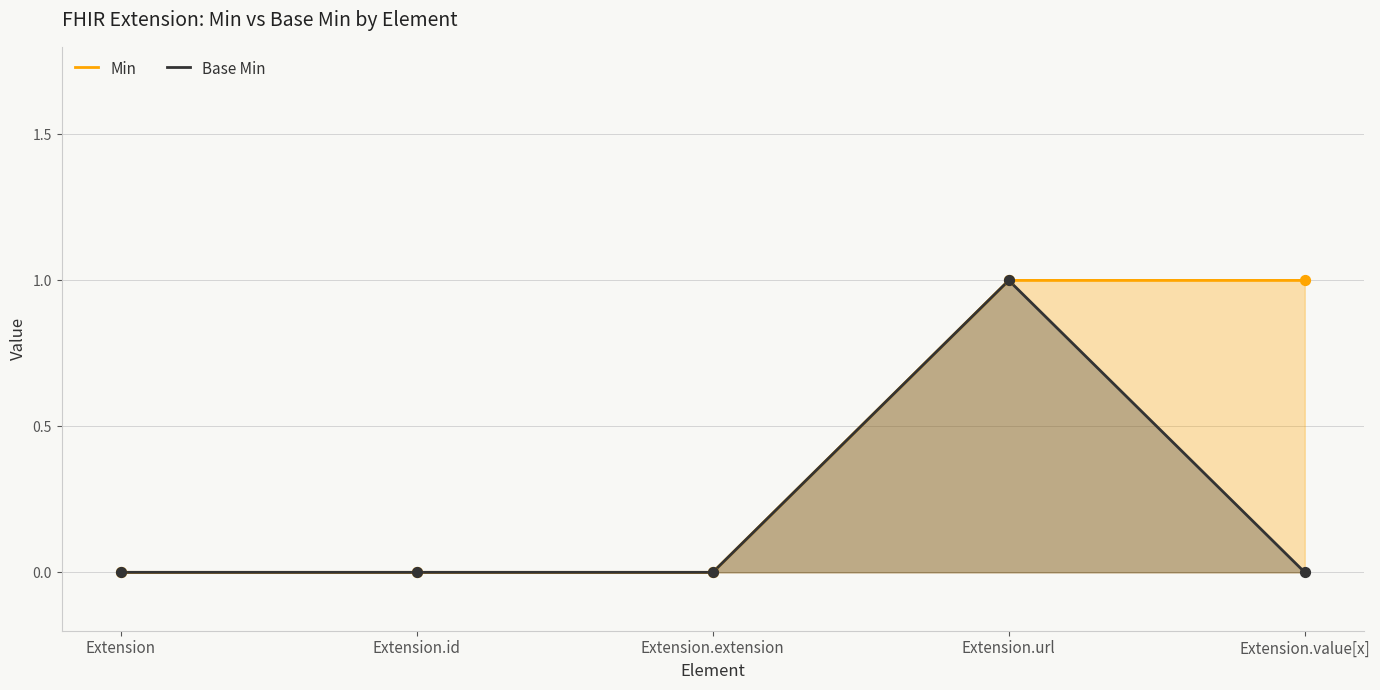

Is the value of Min at Extension.value[x] greater than the value of Base Min at Extension?

Yes